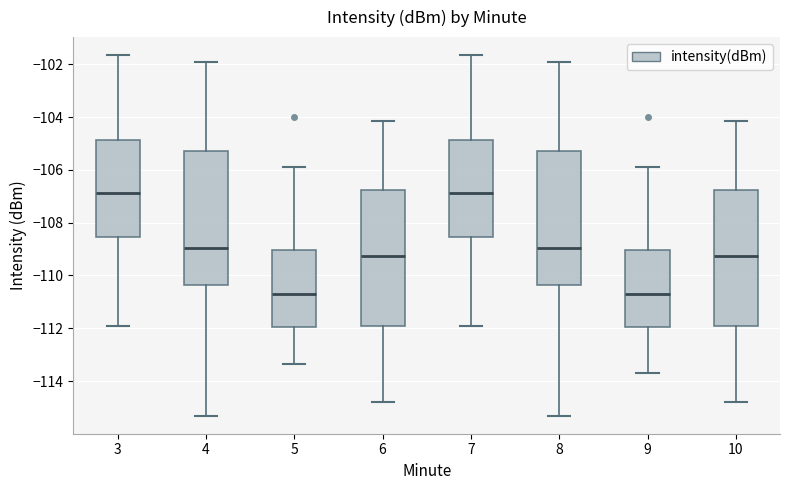

Where does the lower whisker of the box at x = 9 end on the y-axis? The values are not printed on the chart, so give them approximately, as read against the axis.

-113.6